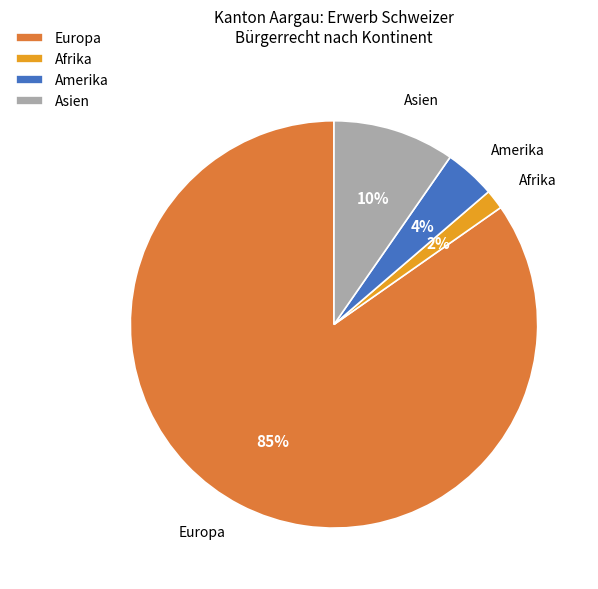

Which slice is the largest?

Europa